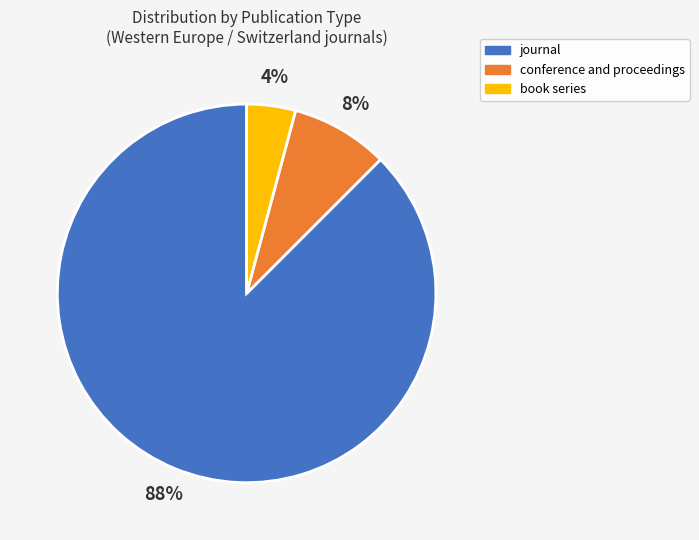

Do journal and book series together represent more than half of the pie?

Yes